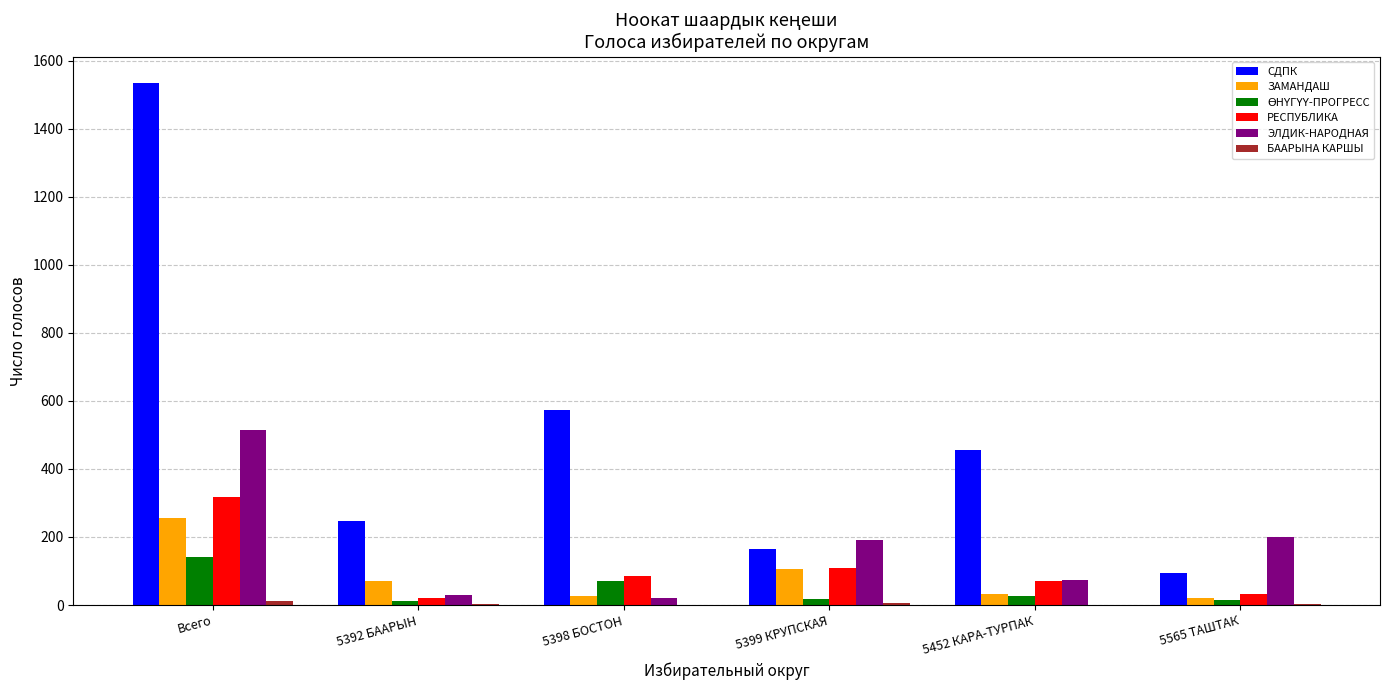

At which category does the chart reach its peak across all series?

Всего